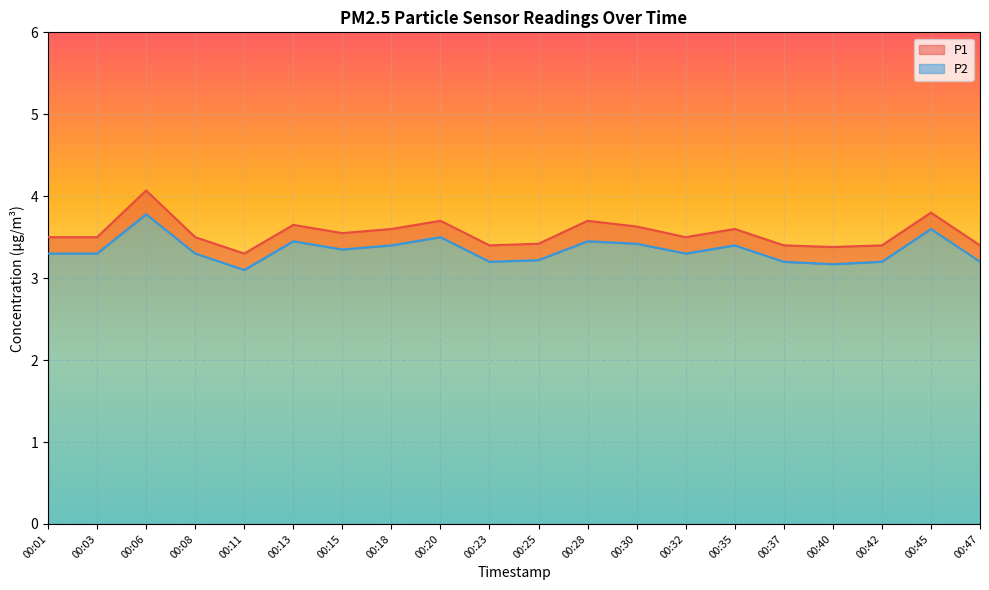

What is the minimum value for P2?

3.1